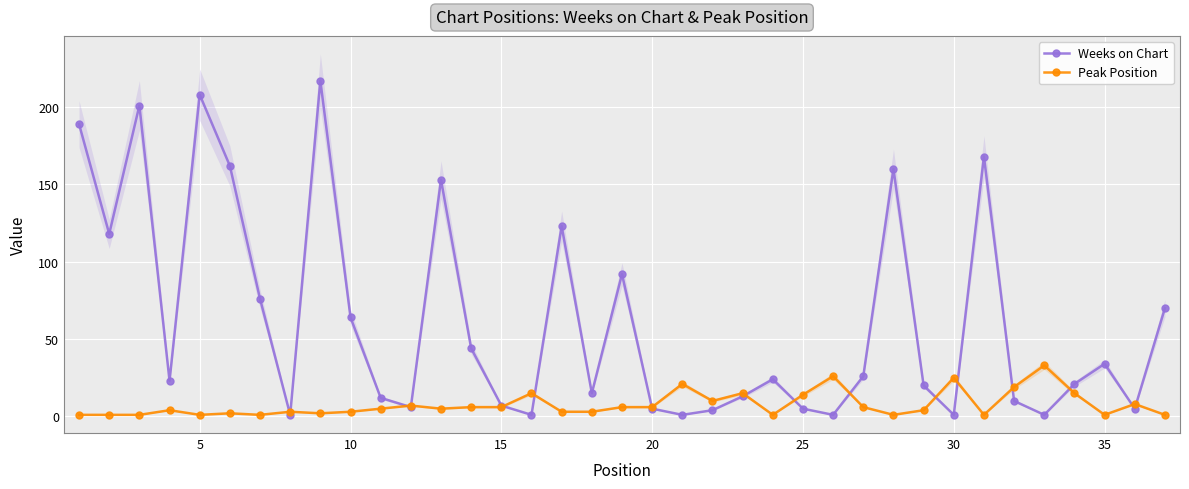

True or false: Weeks on Chart has more than 2 points higher than both neighbors.

True